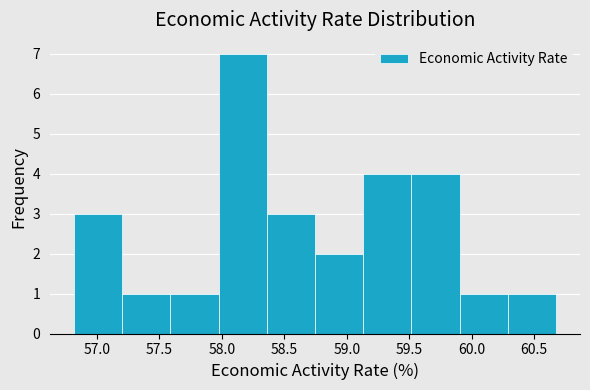

How tall is the bar that spans 59.15 to 59.50 on the x-axis? Neither the bar edges nor the heights are printed on the chart, so give them approximately, as read against the axes.

4